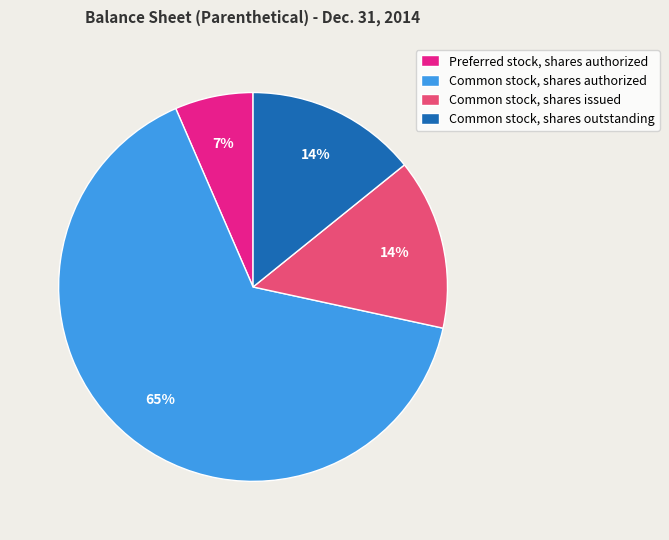

To the nearest percent, what is the average slice percentage?

25%